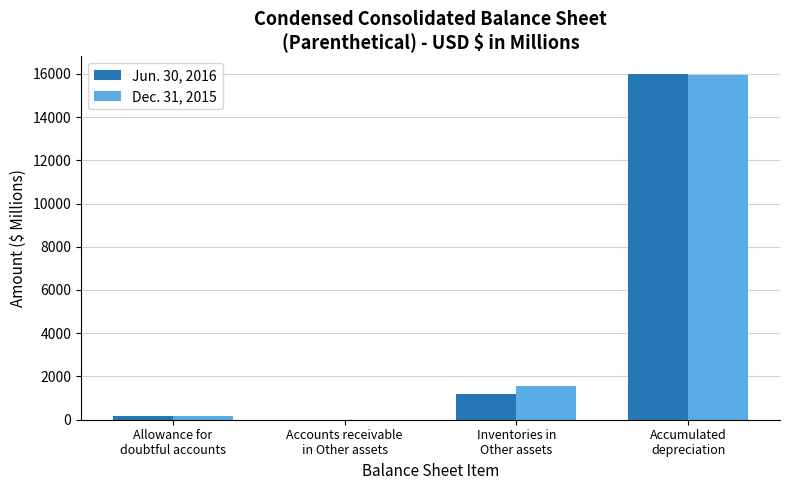

At which category is the sum across all series the highest?

Accumulated
depreciation